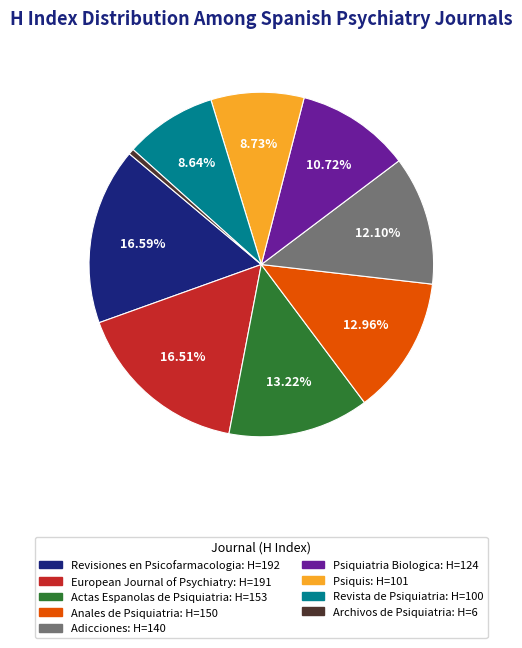

Which has a higher value, Actas Espanolas de Psiquiatria: H=153 or Psiquis: H=101?

Actas Espanolas de Psiquiatria: H=153